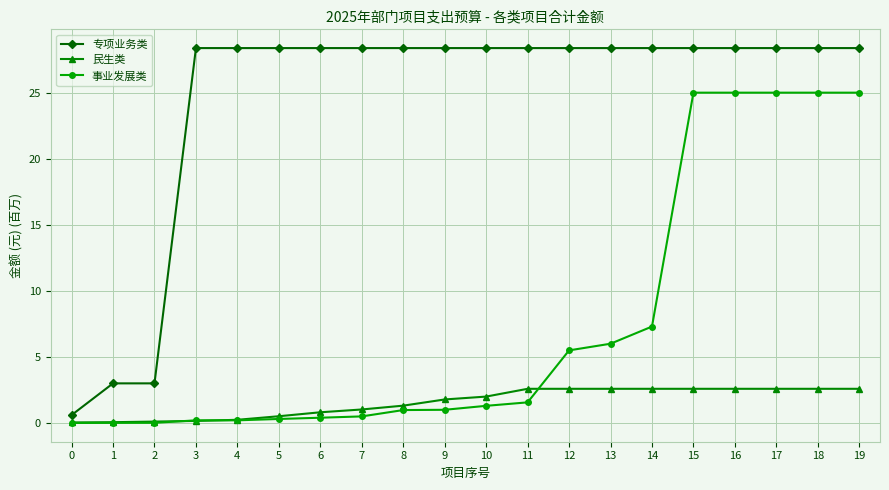

Which series has the largest range (max minus min)?

专项业务类